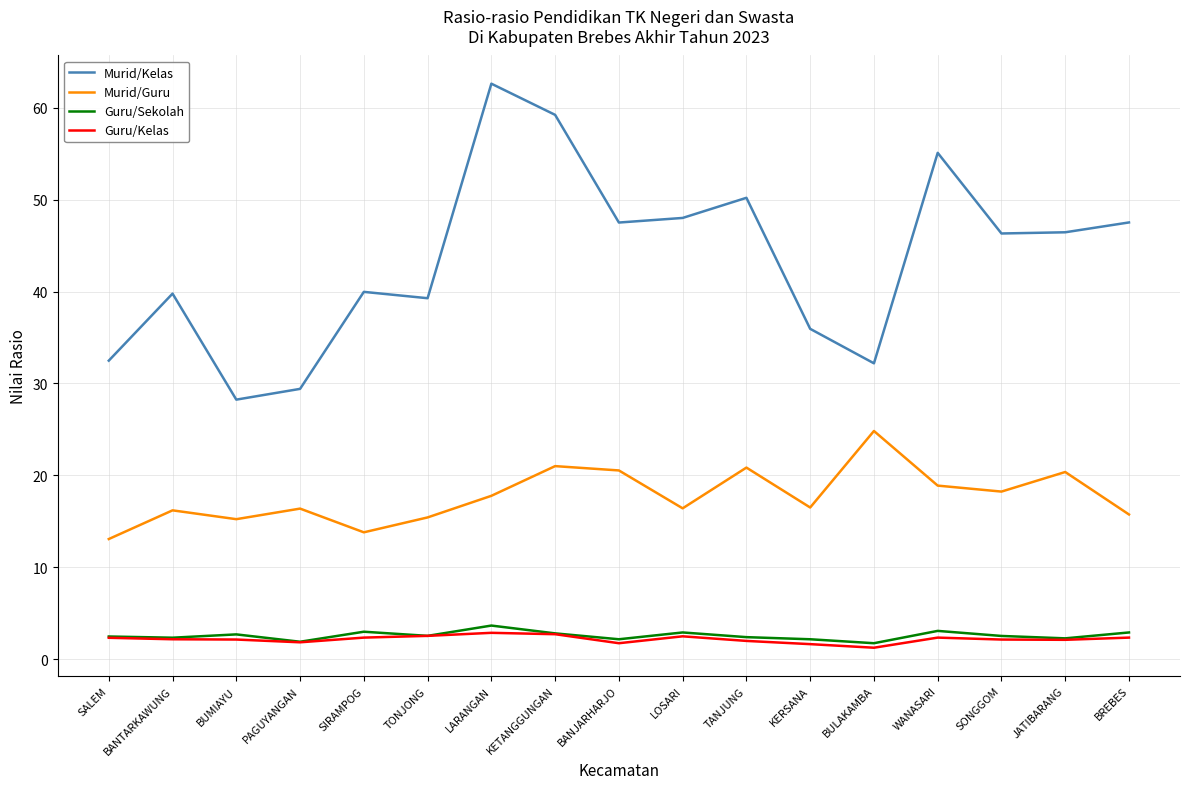

Between TONJONG and KERSANA, which series saw the biggest shift?

Murid/Kelas